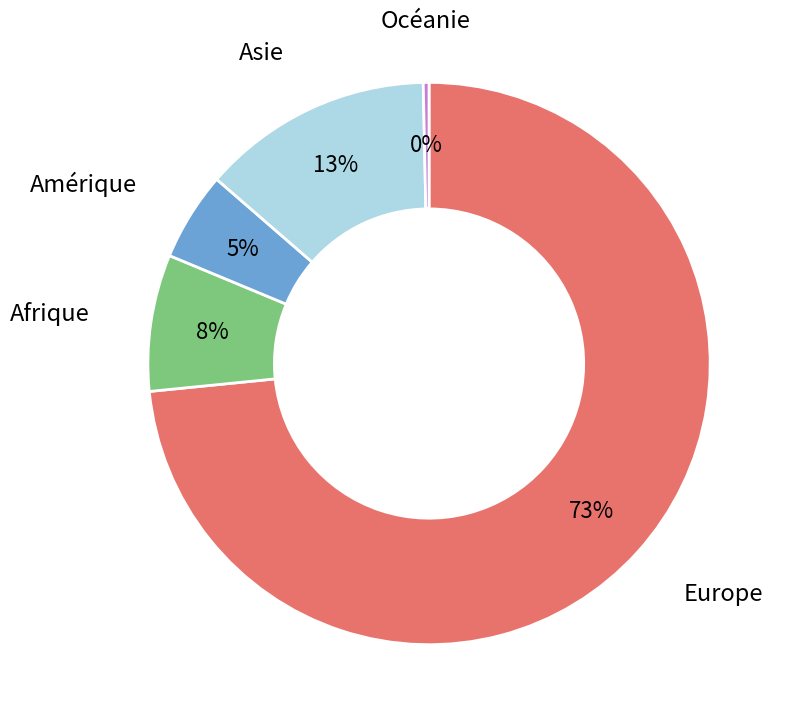

Count the number of slices in the pie.

5